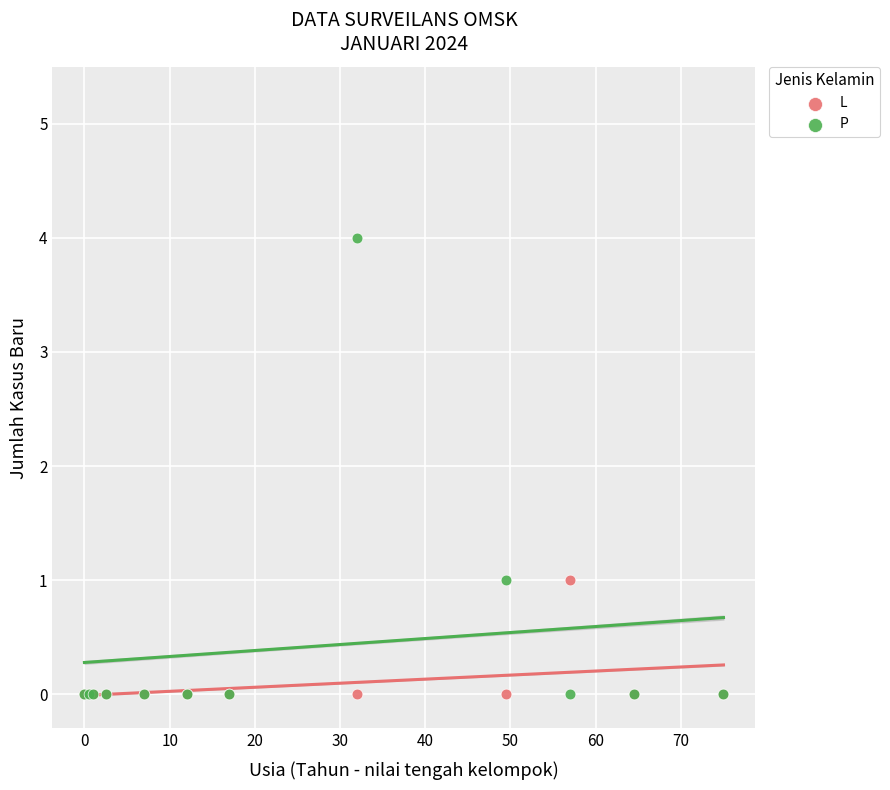

What are all the series names shown in the legend?

L, P